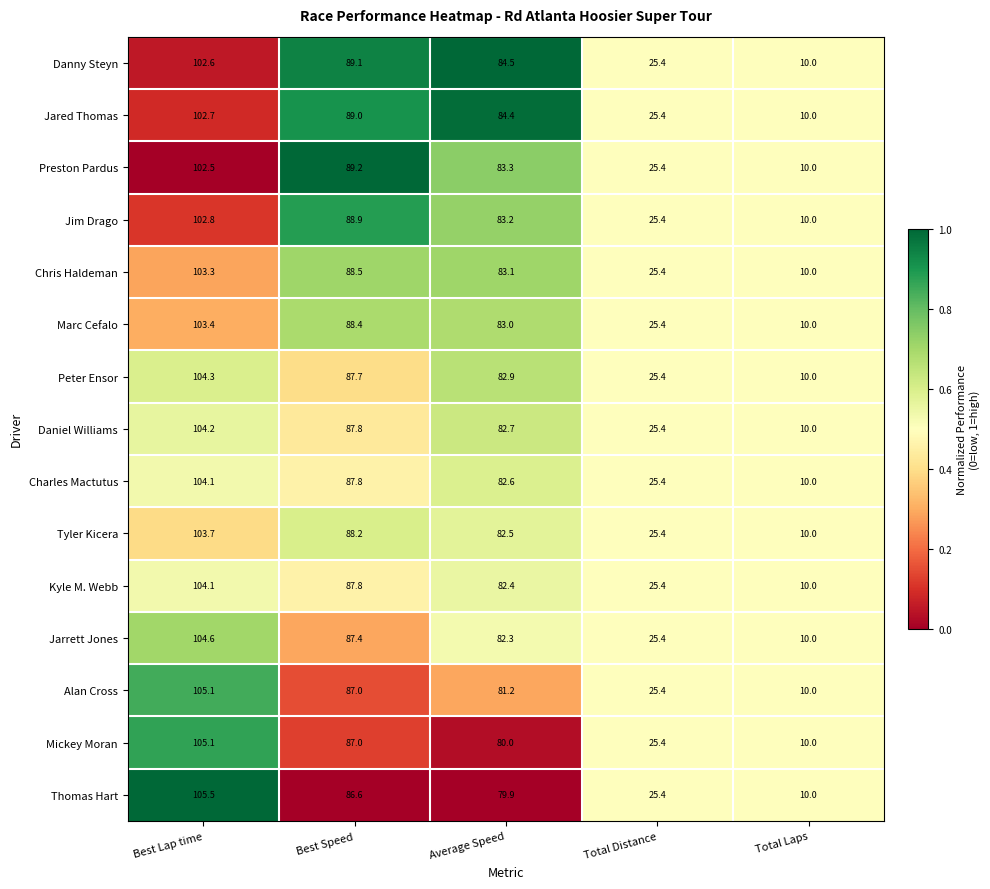

Is it true that Thomas Hart equals 17.4 at Total Laps?

False